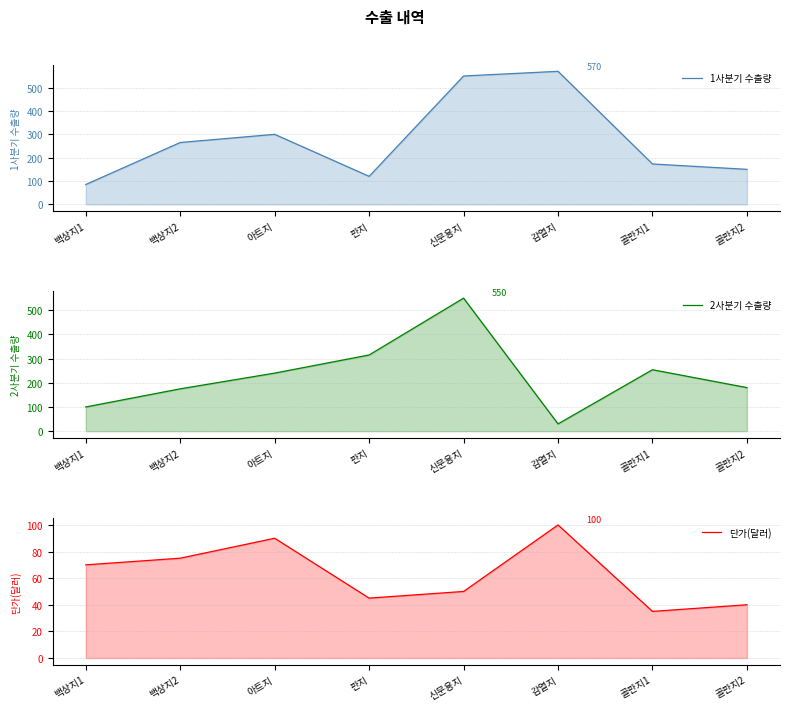

What is the label of the 1st point from the left?

백상지1